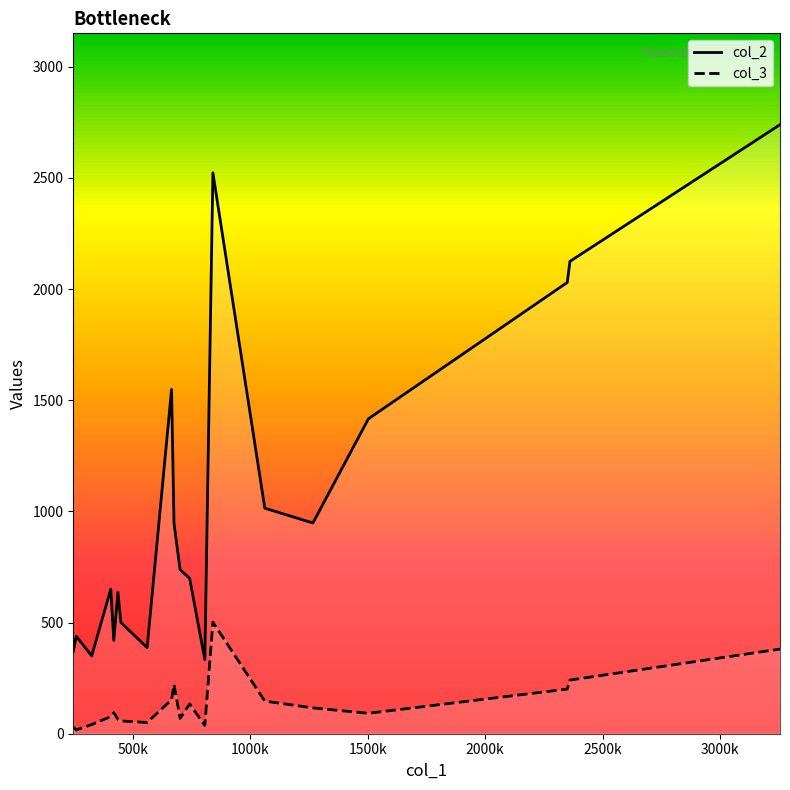

Which series has the widest spread of values?

col_2